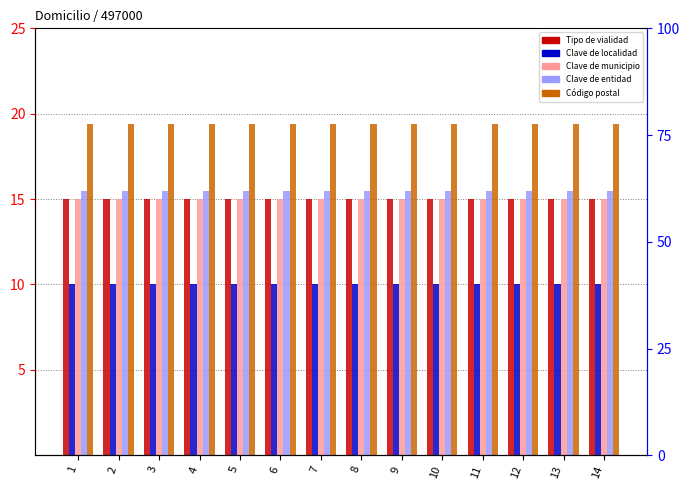

Between 8 and 13, which series saw the biggest shift?

Tipo de vialidad